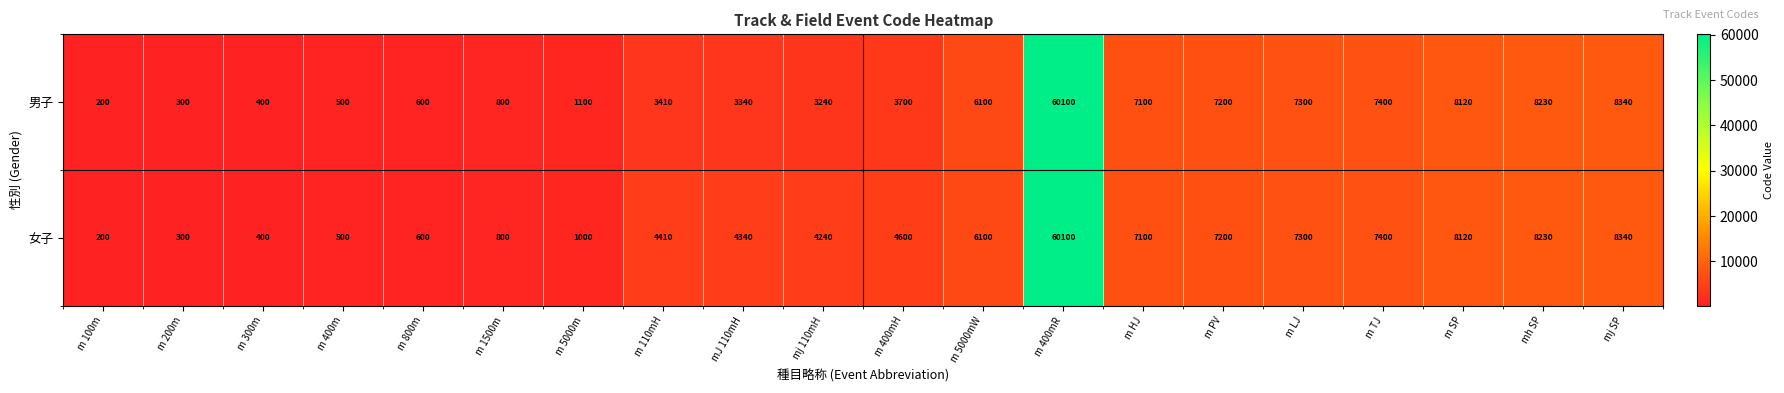

Read the 女子 value at m 1500m.

800